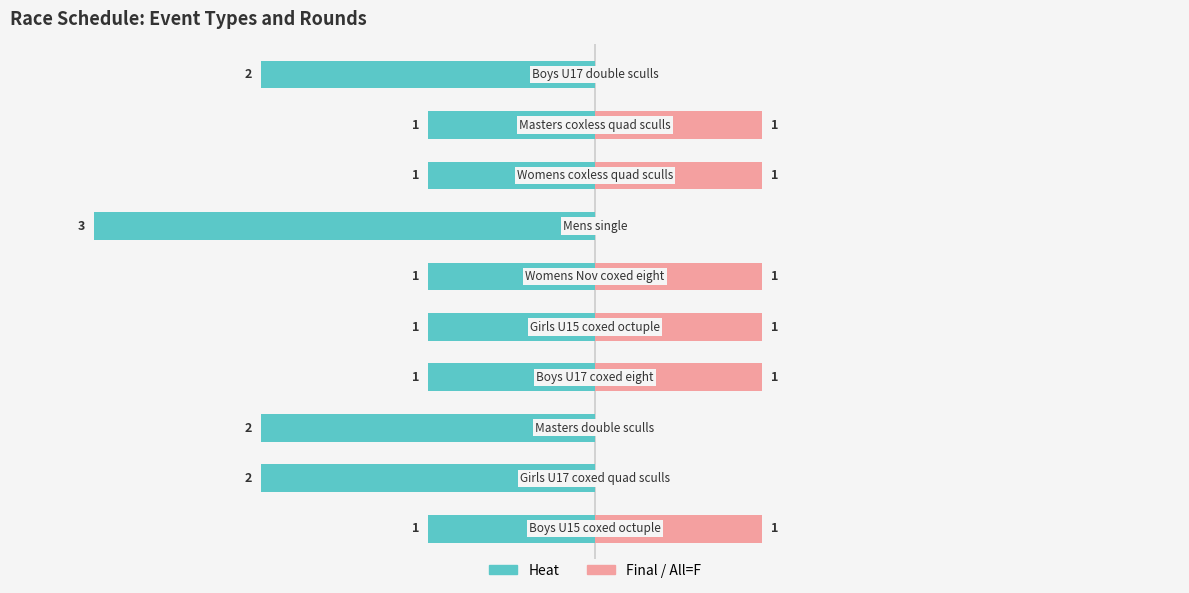

The value of Heat at 1 is -1. True or false?

True